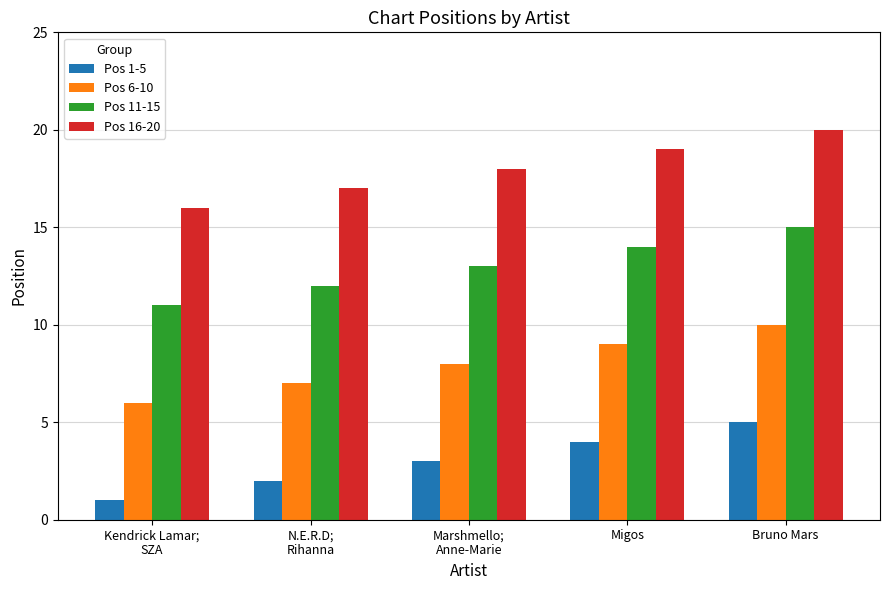

What is the label of the 3rd bar from the right?

Marshmello;
Anne-Marie